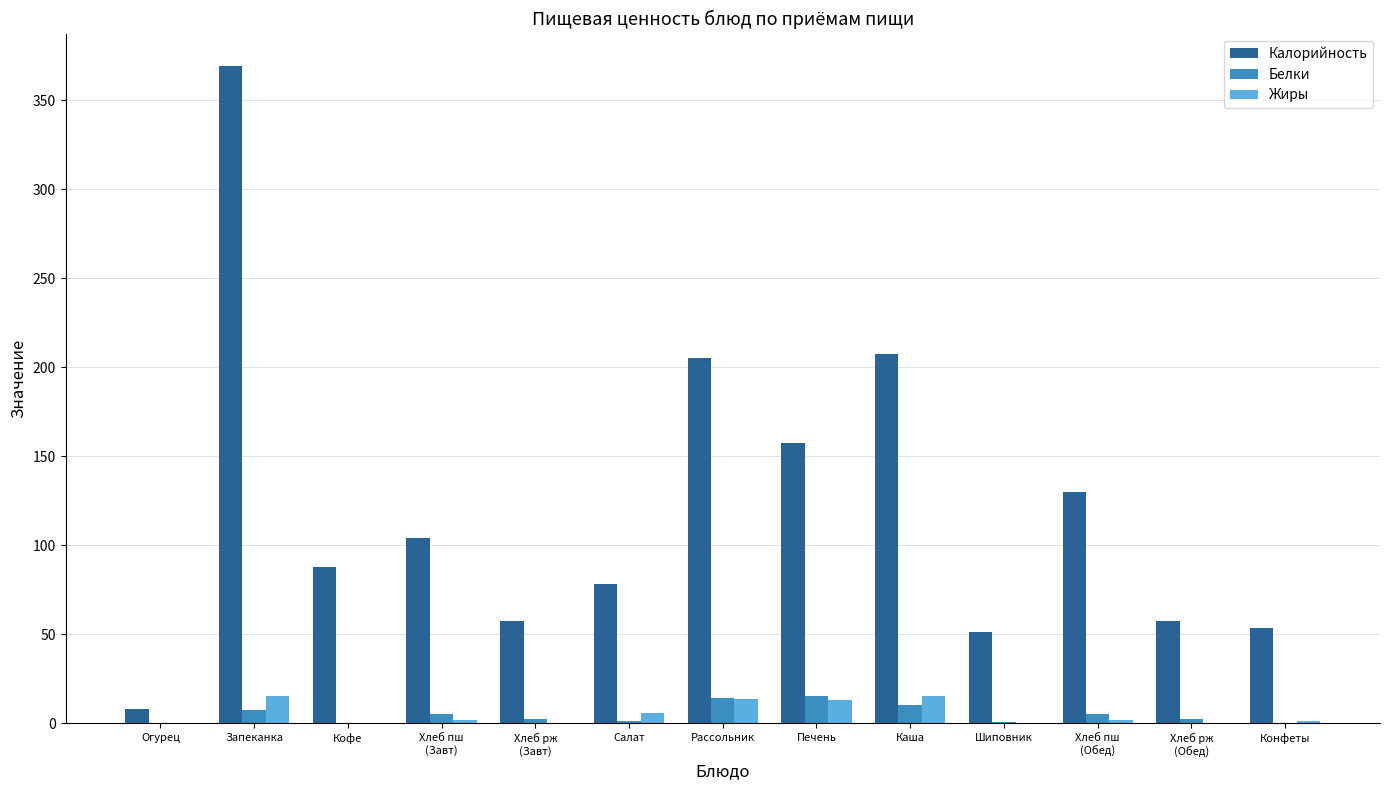

At which category is the sum across all series the highest?

Запеканка